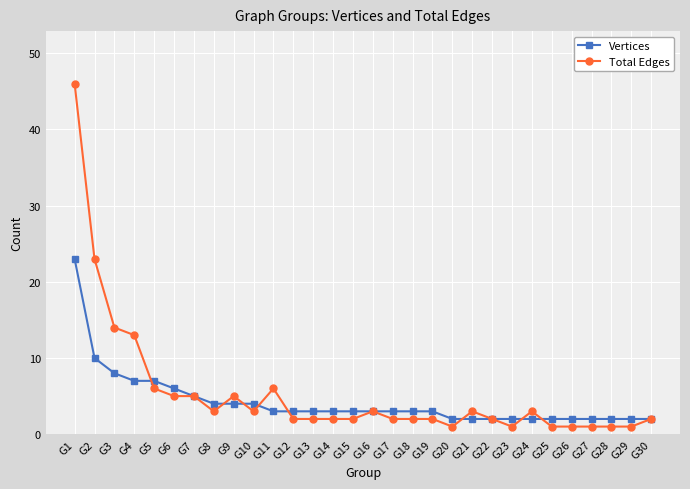

What is the sum of all Vertices values?

127